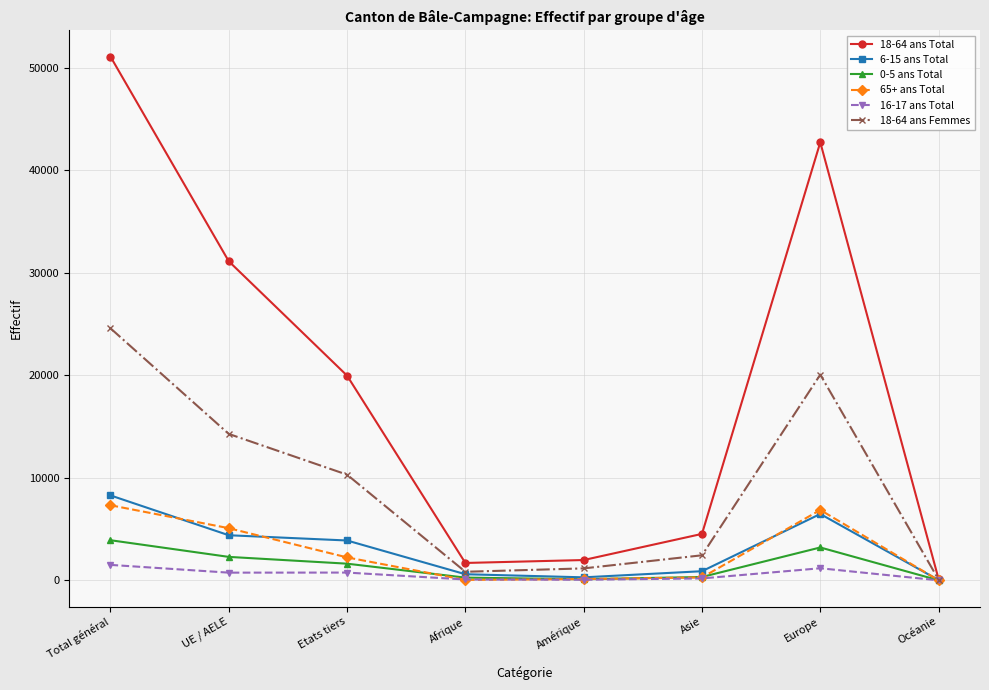

Where does the 6-15 ans Total series first go above 3885?

Total général